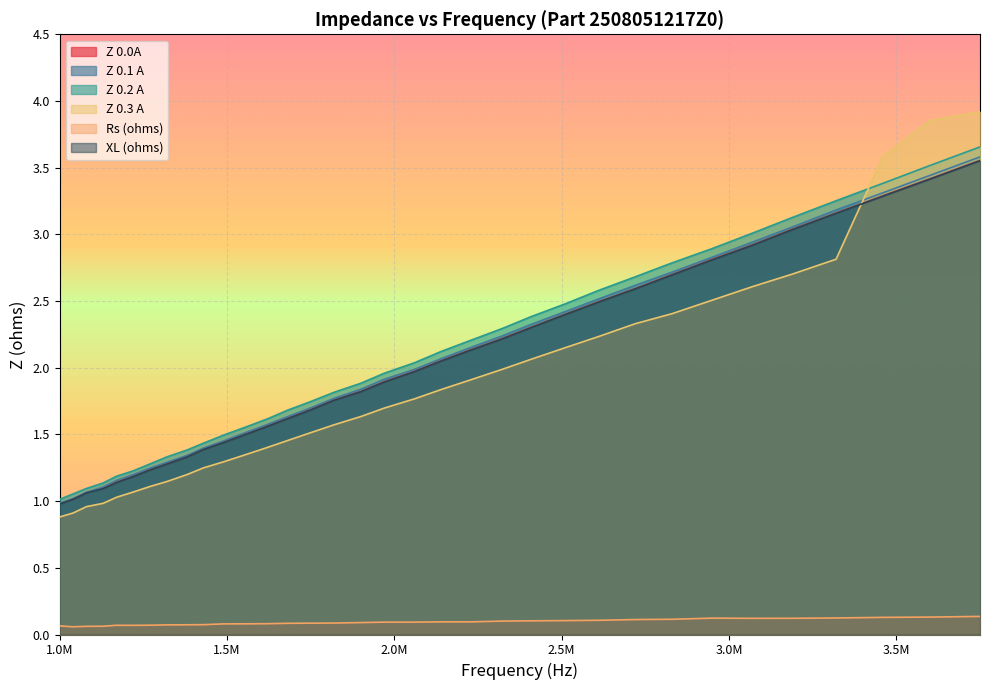

Where is the first local maximum for Rs (ohms)?

1170000